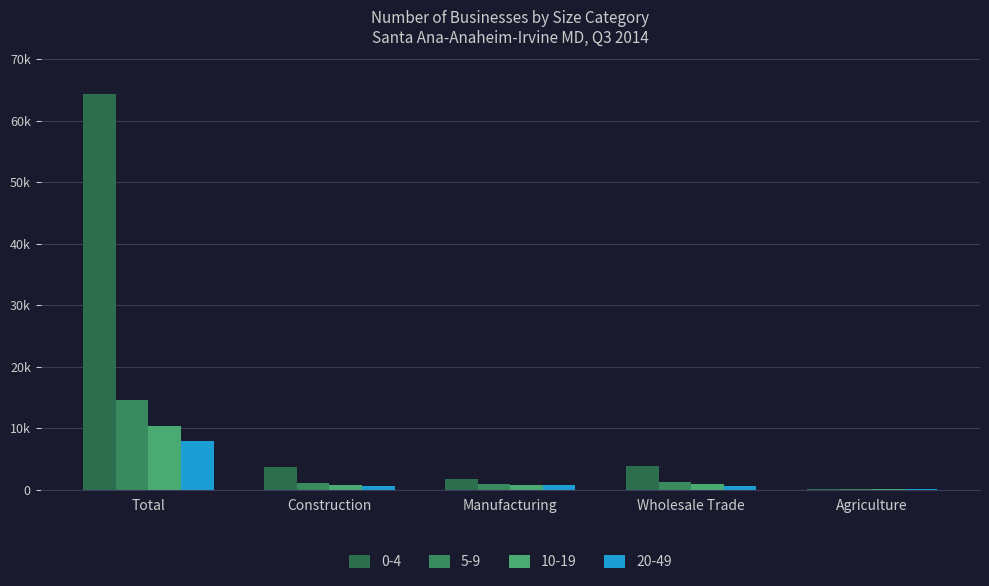

Does the chart contain stacked bars?

No